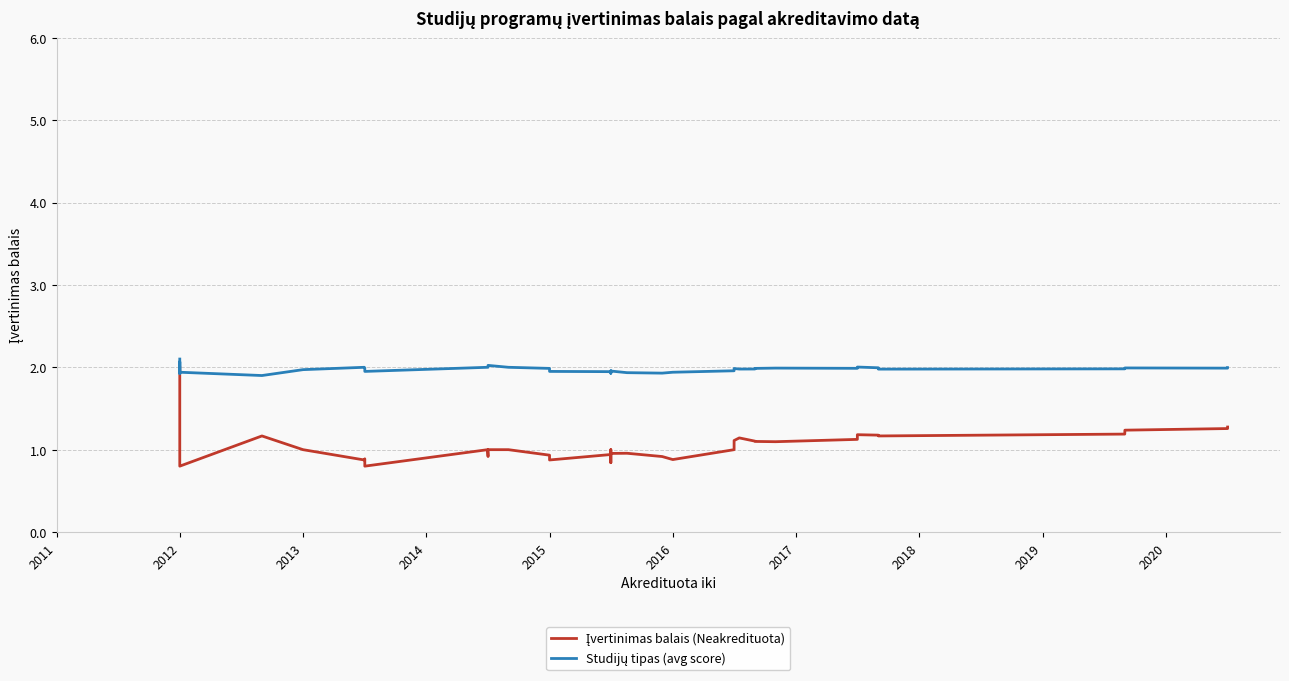

Reading right to left, extract all data points from this chart.

Įvertinimas balais (Neakredituota): 1.3	1.3	1.2	1.2	1.2	1.2	1.2	1.2	1.1	1.1	1.1	1.1	1.1	1.1	1.0	0.9	0.9	1.0	1.0	1.0	0.9	0.8	0.9	0.9	0.9	0.9	1.0	1.0	0.9	1.0	0.8	0.9	0.9	1.0	1.2	0.8	1.0	1.3	2.0	2.0
Studijų tipas (avg score): 2.0	2.0	2.0	2.0	2.0	2.0	2.0	2.0	2.0	2.0	2.0	2.0	2.0	2.0	2.0	1.9	1.9	1.9	2.0	2.0	1.9	1.9	1.9	1.9	2.0	2.0	2.0	2.0	2.0	2.0	1.9	2.0	2.0	2.0	1.9	1.9	1.9	2.1	2.0	2.1